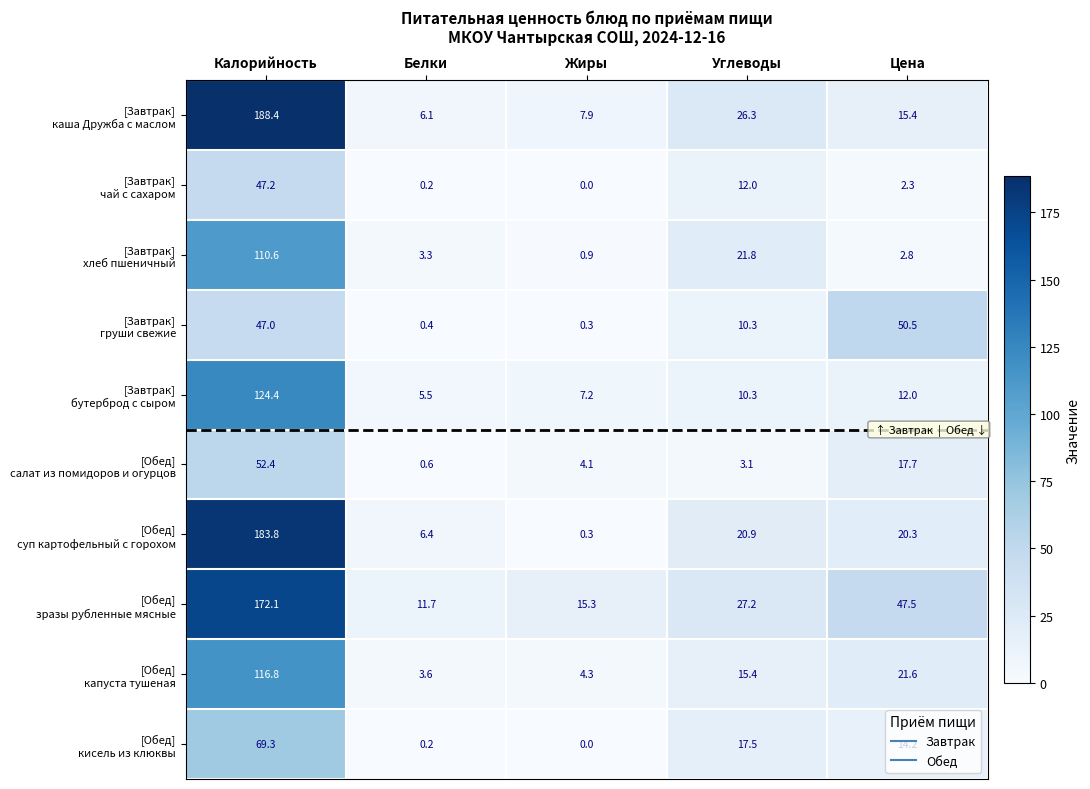

What is the total value across all series at Цена?

204.3